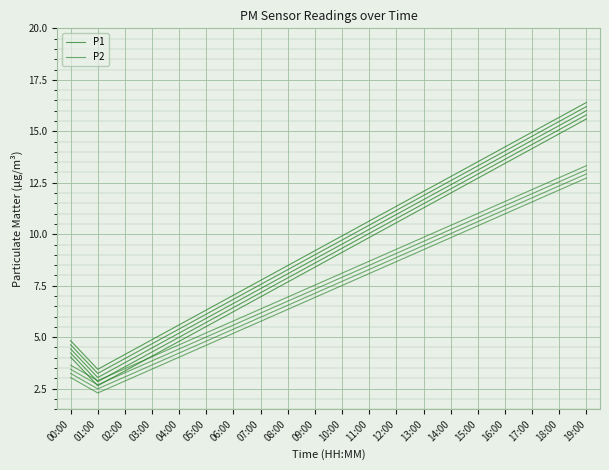

What is the spread (max minus min) of values at 10:00?

1.8